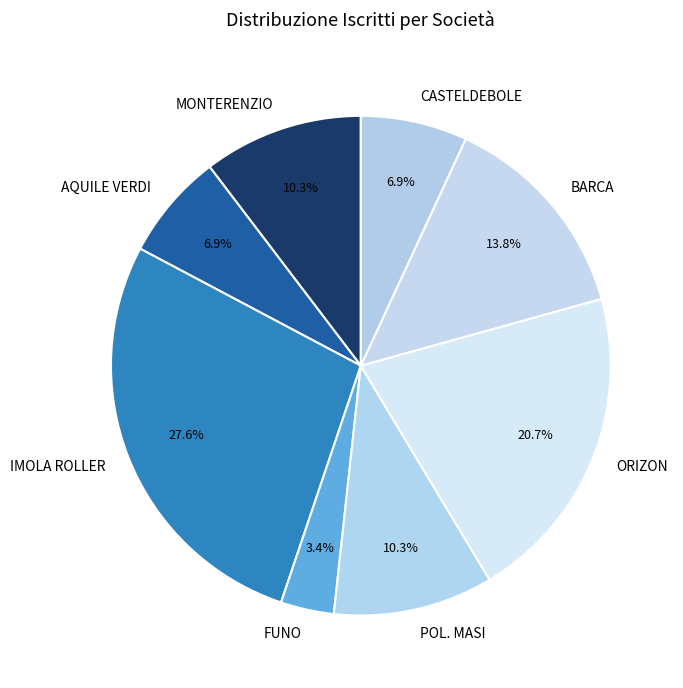

To the nearest percent, what percentage of the pie is POL. MASI?

10%